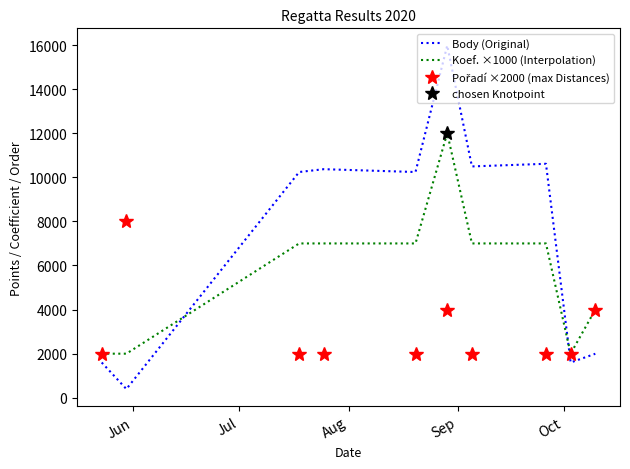

How many data points does each series have?

10